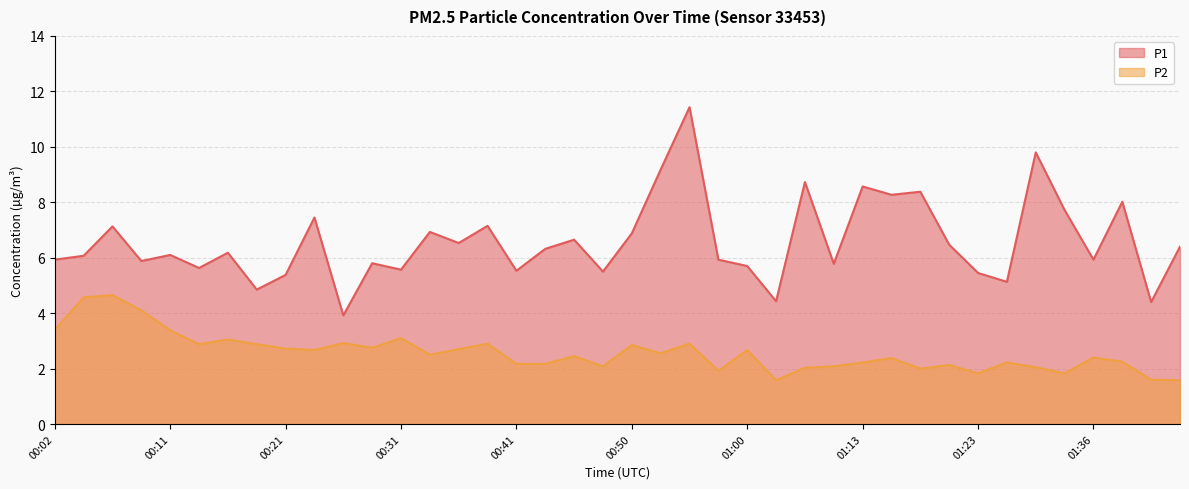

Does the chart have visible grid lines?

Yes